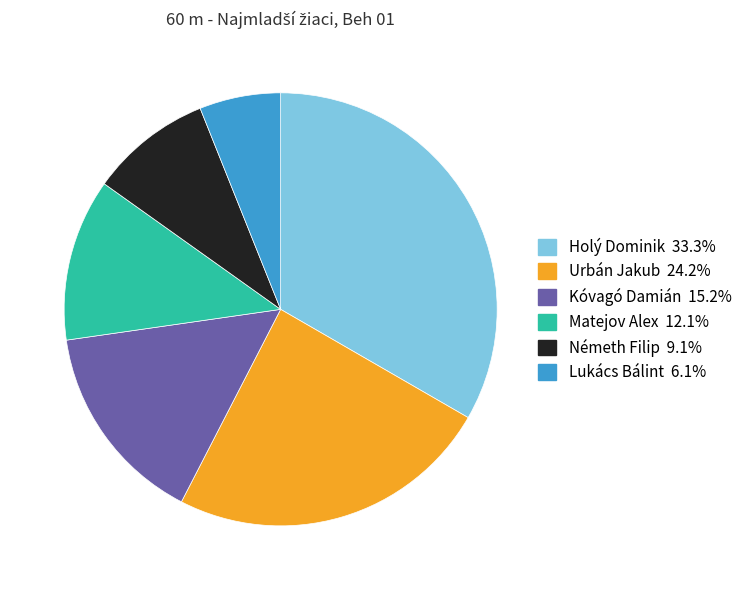

Combined, do Kóvagó Damián and Urbán Jakub account for over 50%?

No